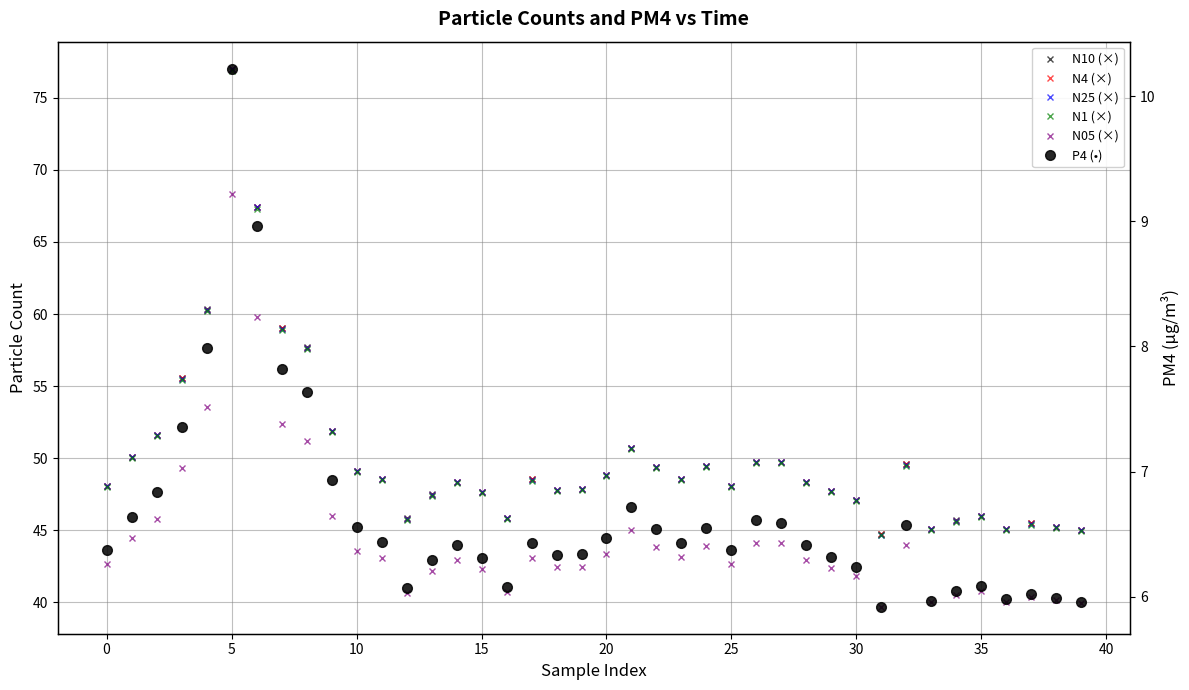

Which category has the highest value across all series?

20